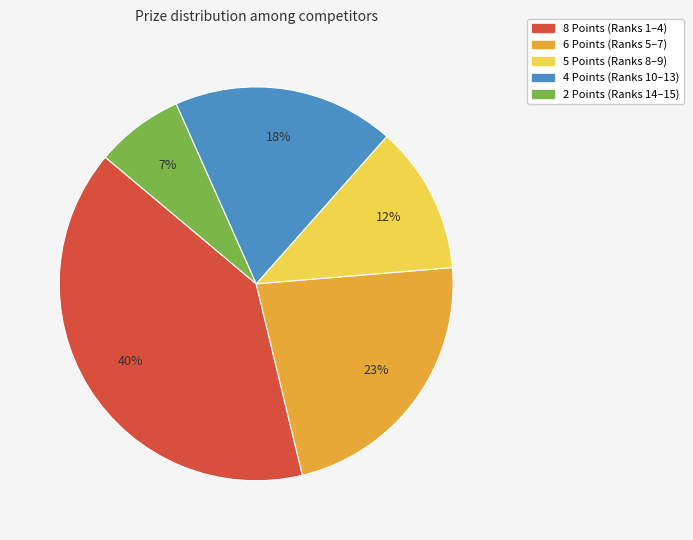

Is there a majority slice in this chart?

No